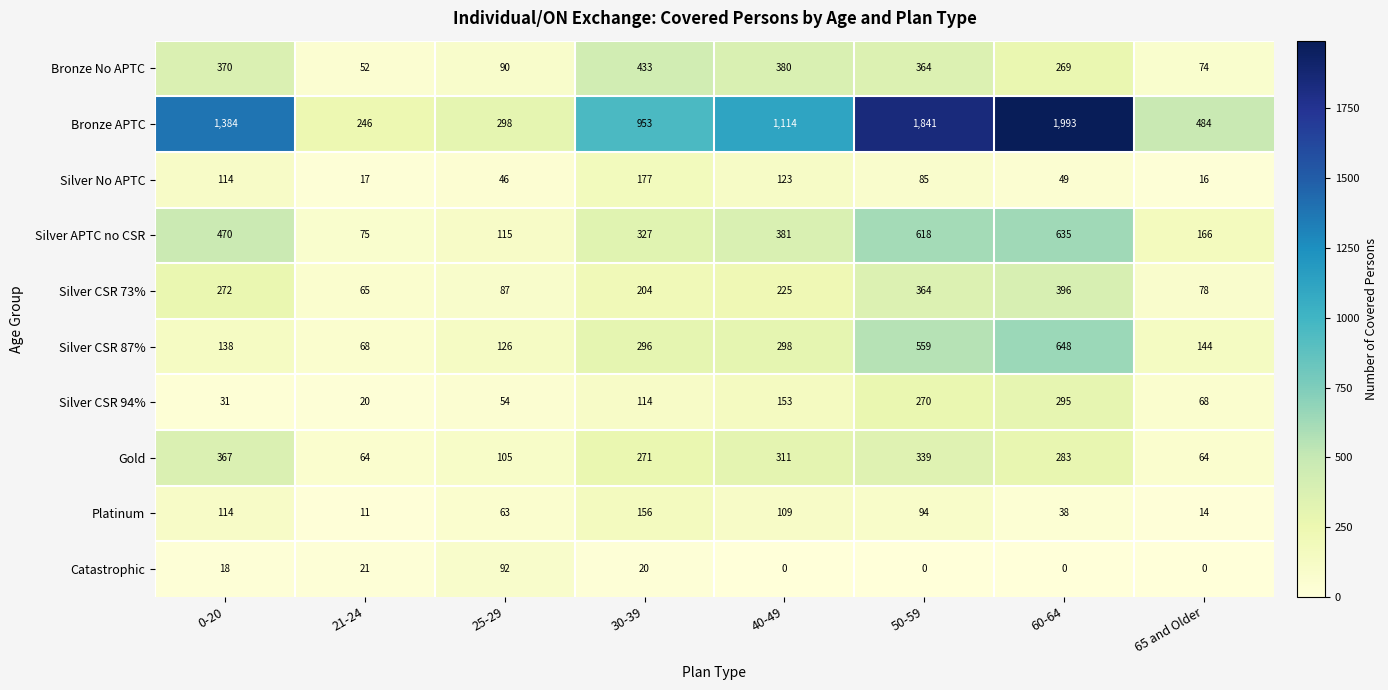

At 21-24, list the series in order from largest to smallest.

Bronze APTC, Silver APTC no CSR, Silver CSR 87%, Silver CSR 73%, Gold, Bronze No APTC, Catastrophic, Silver CSR 94%, Silver No APTC, Platinum